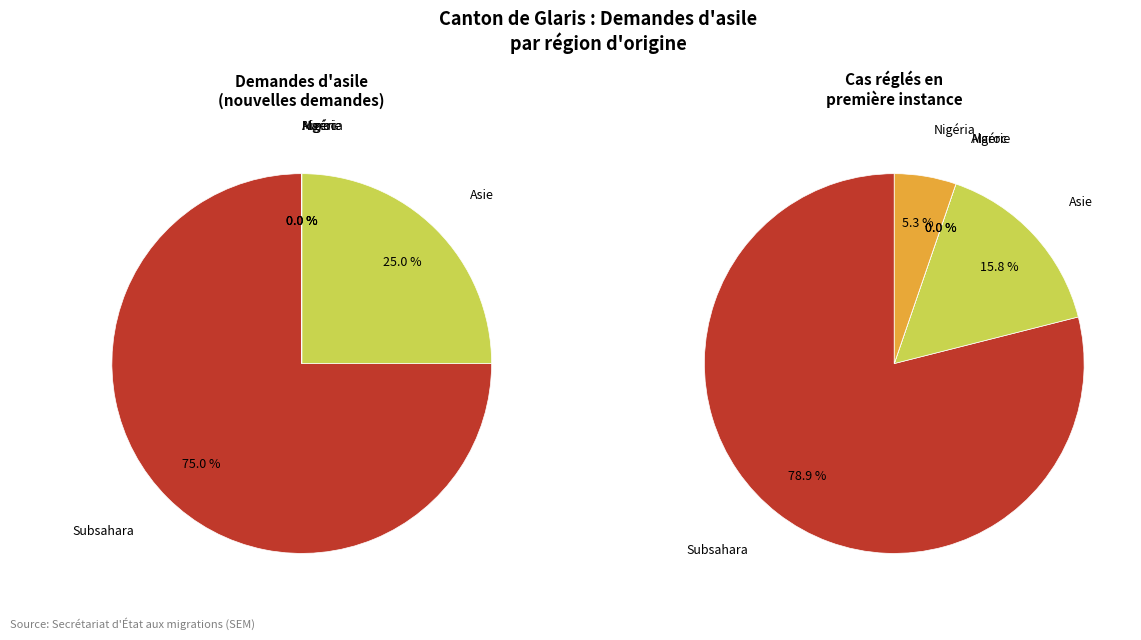

To the nearest percent, what is the difference between the Maroc and Asie slice percentages?

25%